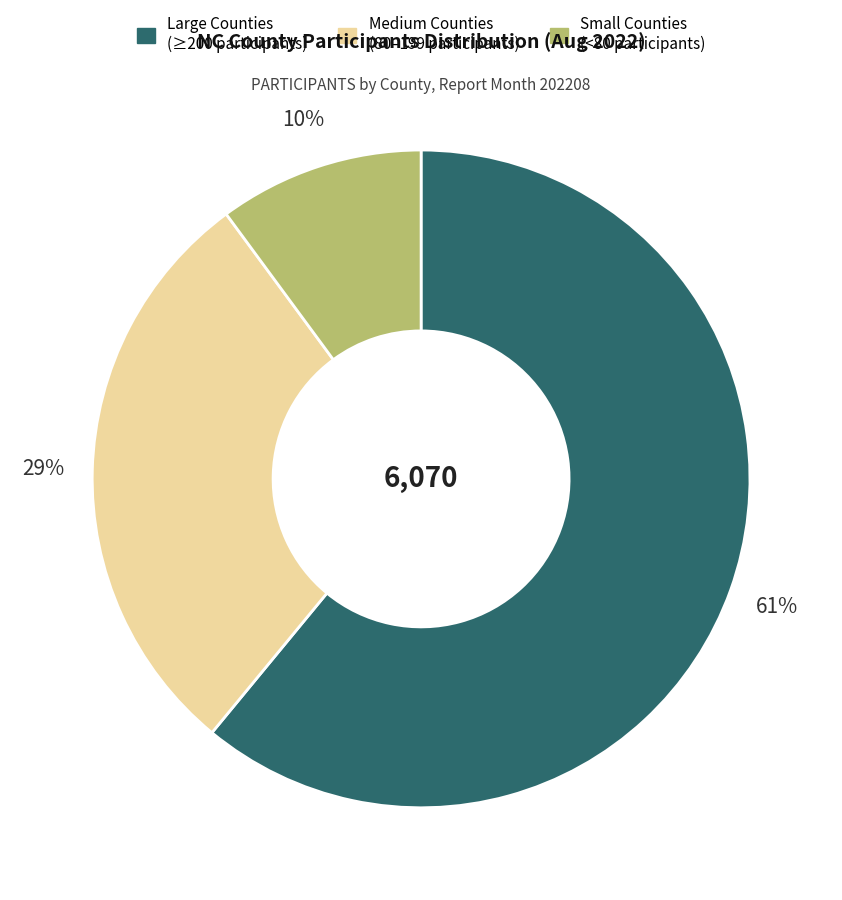

How many slices are in this pie chart?

3